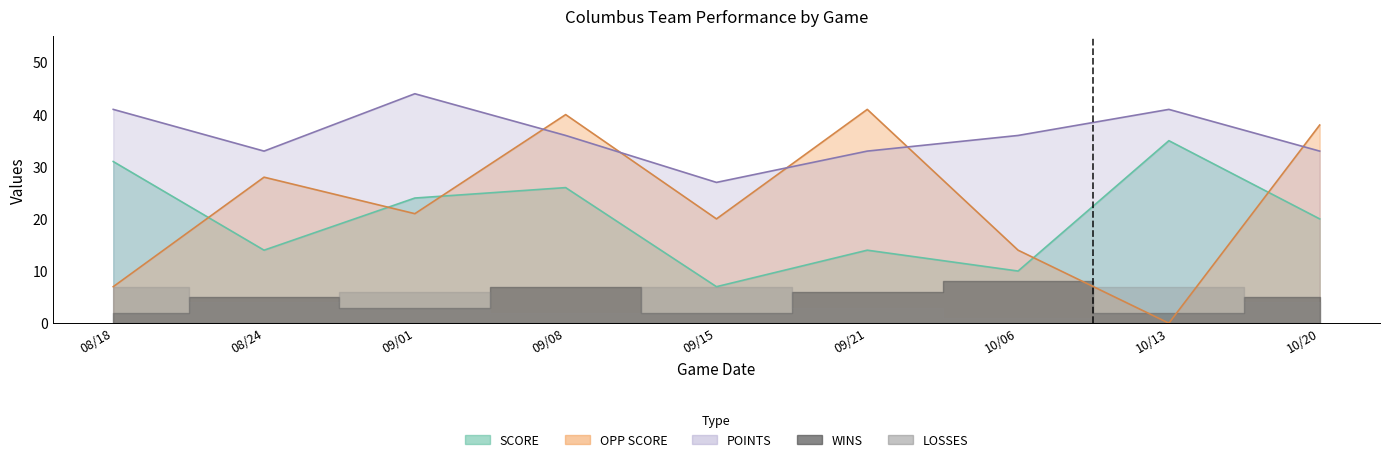

What is the maximum value shown in the chart?

44